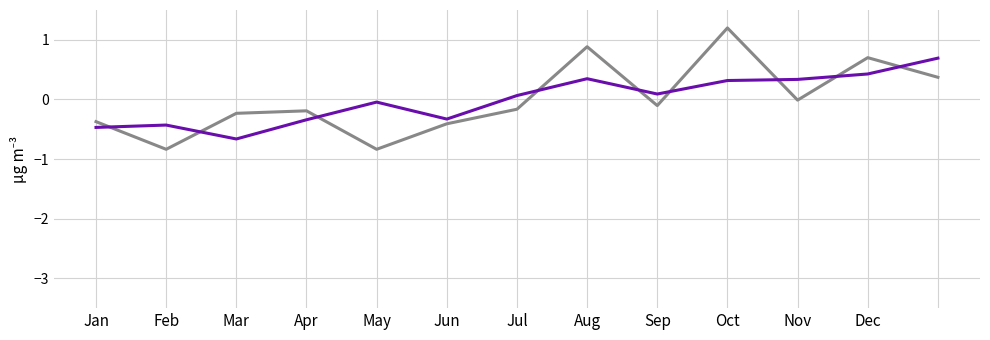

What is the greatest value displayed?

1.2